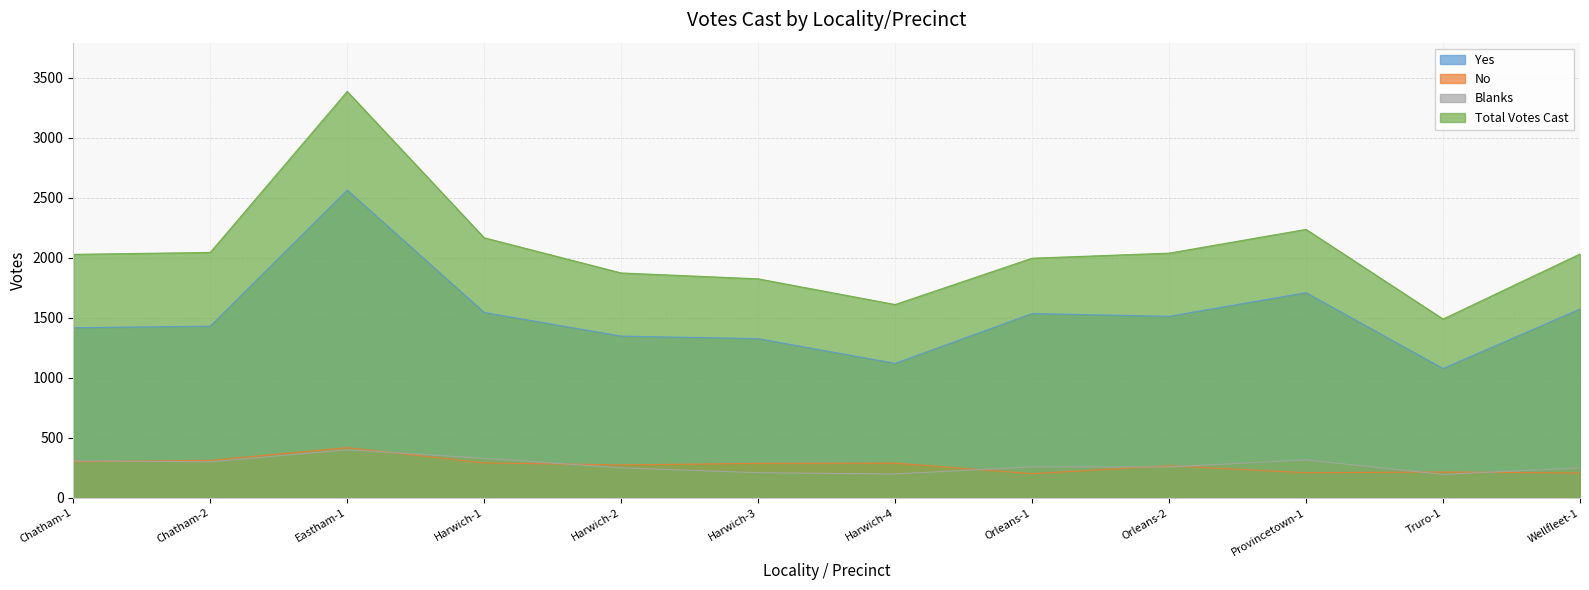

What is the total value across all series at Provincetown-1?

4474